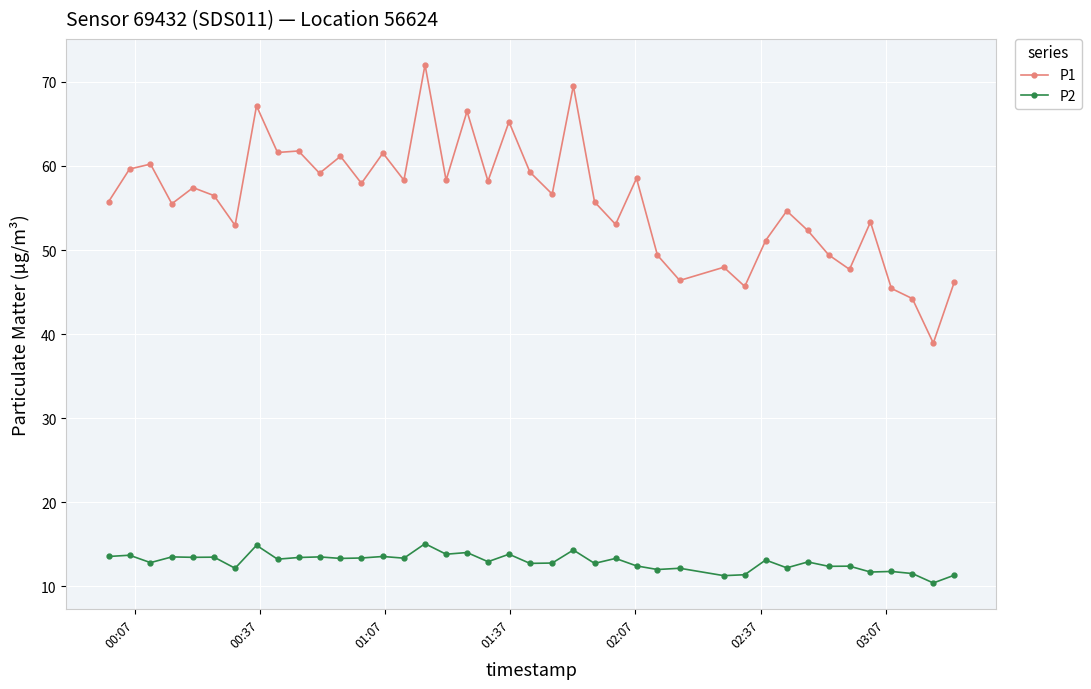

Which series has the largest total across all categories?

P1